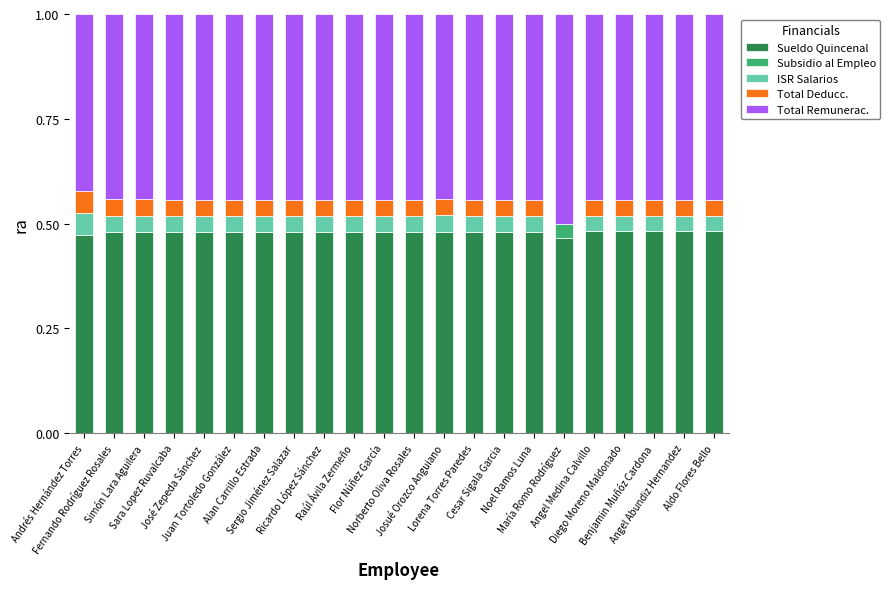

What are all the series names shown in the legend?

Sueldo Quincenal, Subsidio al Empleo, ISR Salarios, Total Deducc., Total Remunerac.